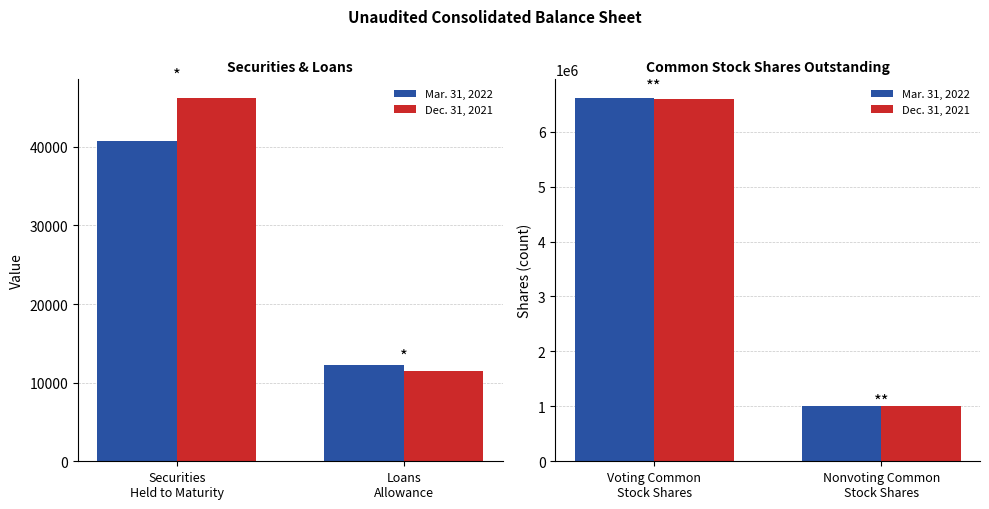

What is the label of the 1st bar from the left?

Voting Common Stock Shares